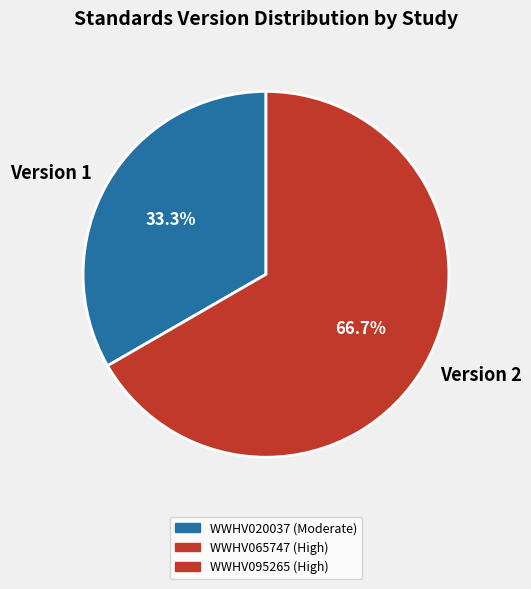

How much of the chart is everything except Version 2?

33.3%